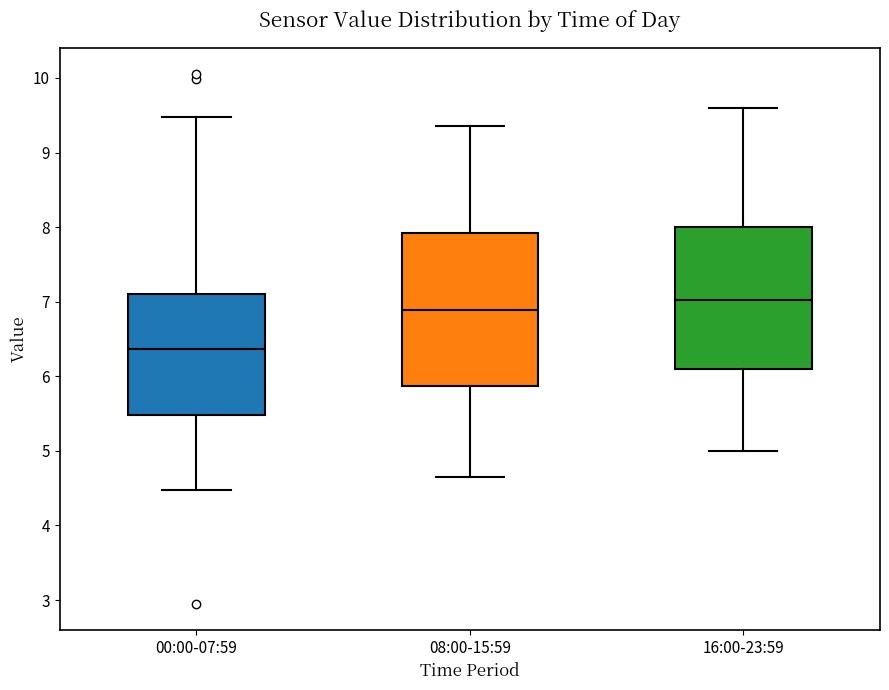

Comparing the boxes themselves (not the whiskers), which one is the tallest?

08:00-15:59